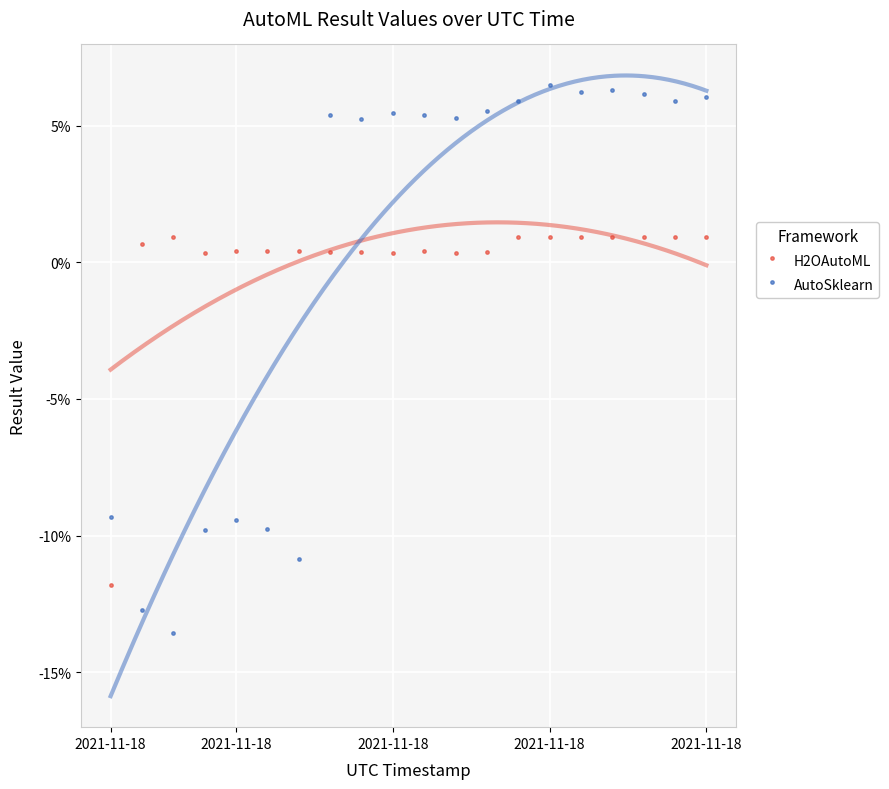

Which series contains the highest Y value?

AutoSklearn